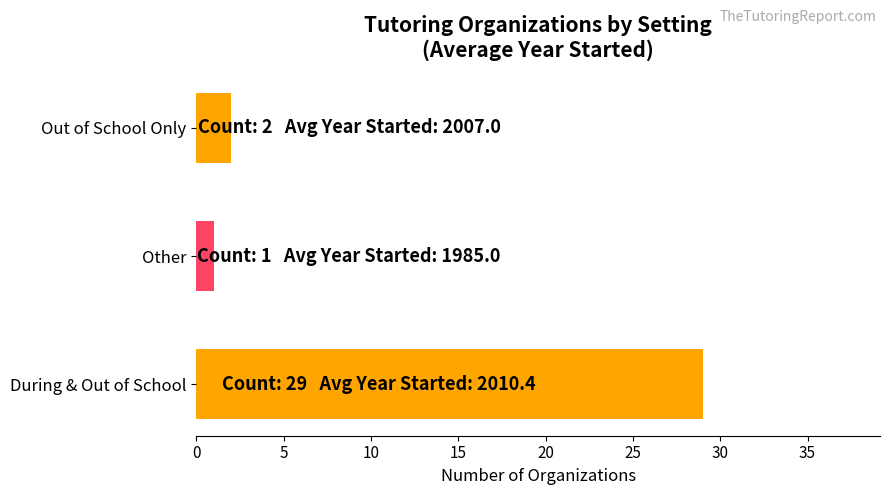

What is the maximum value shown in the chart?

29